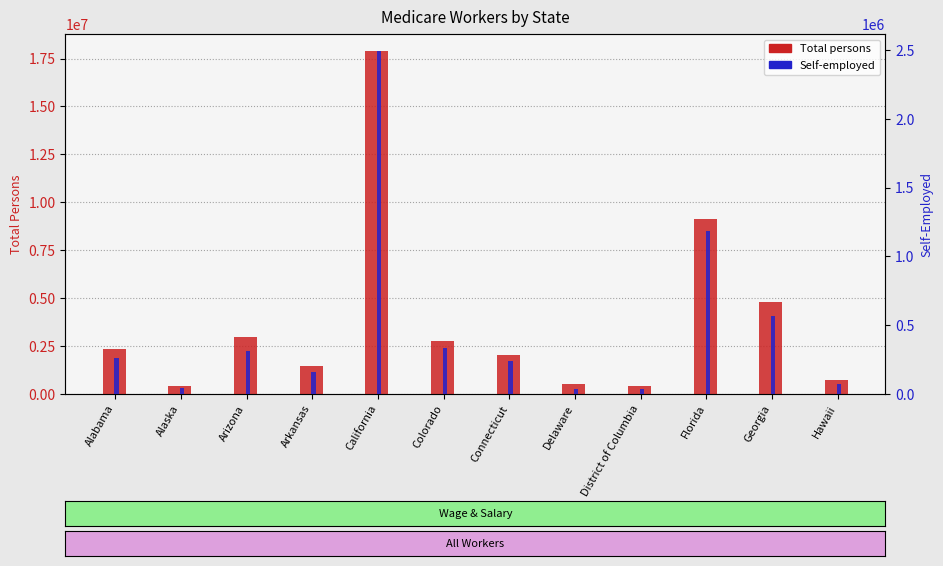

What is the difference between the highest and lowest values at Arizona?

2672064